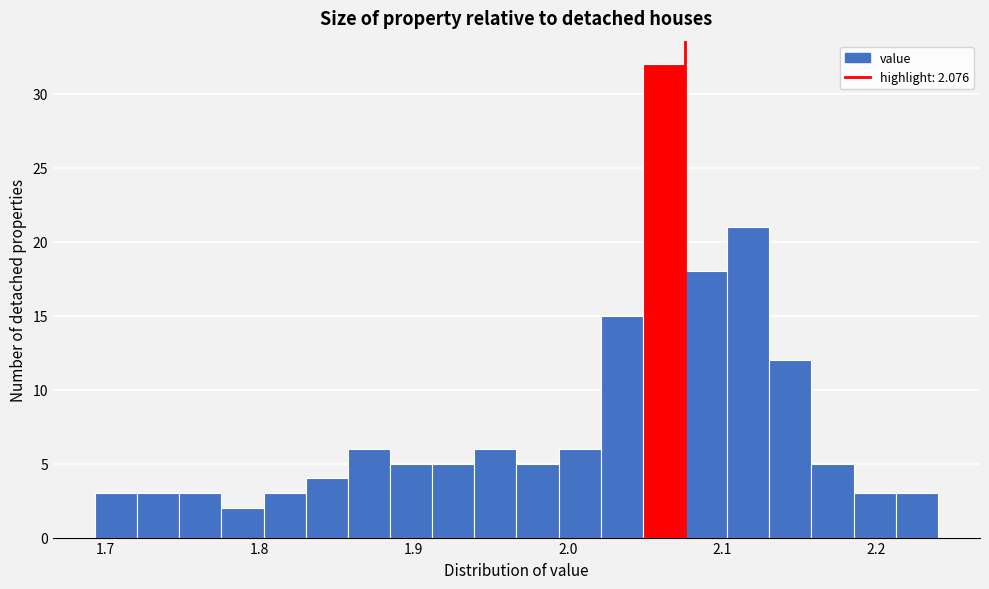

Around what value on the x-axis is the tallest bar? Give the approximate position of its centre, as read against the axis.

2.06